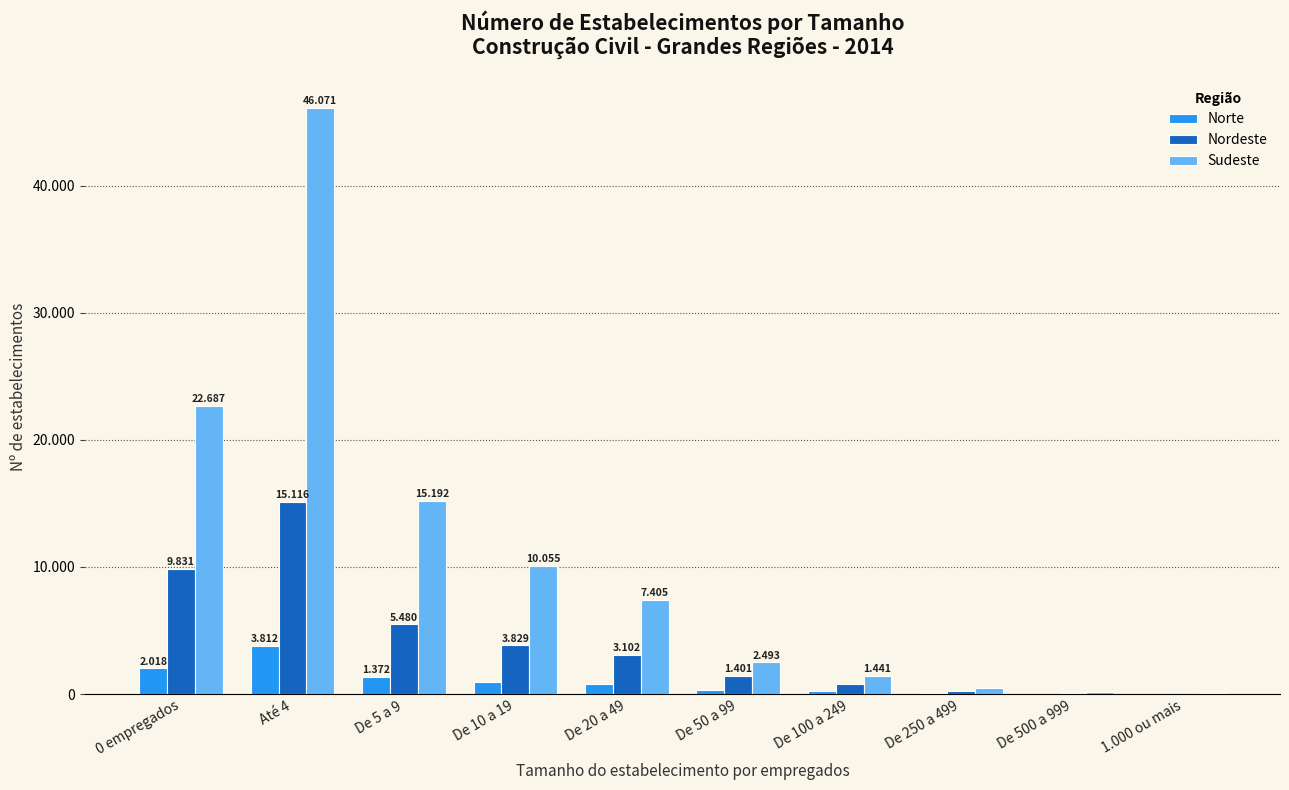

What are all the series names shown in the legend?

Norte, Nordeste, Sudeste